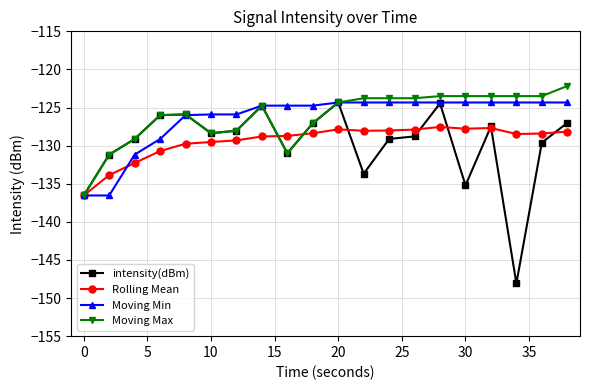

How many categories are shown in the chart?

20